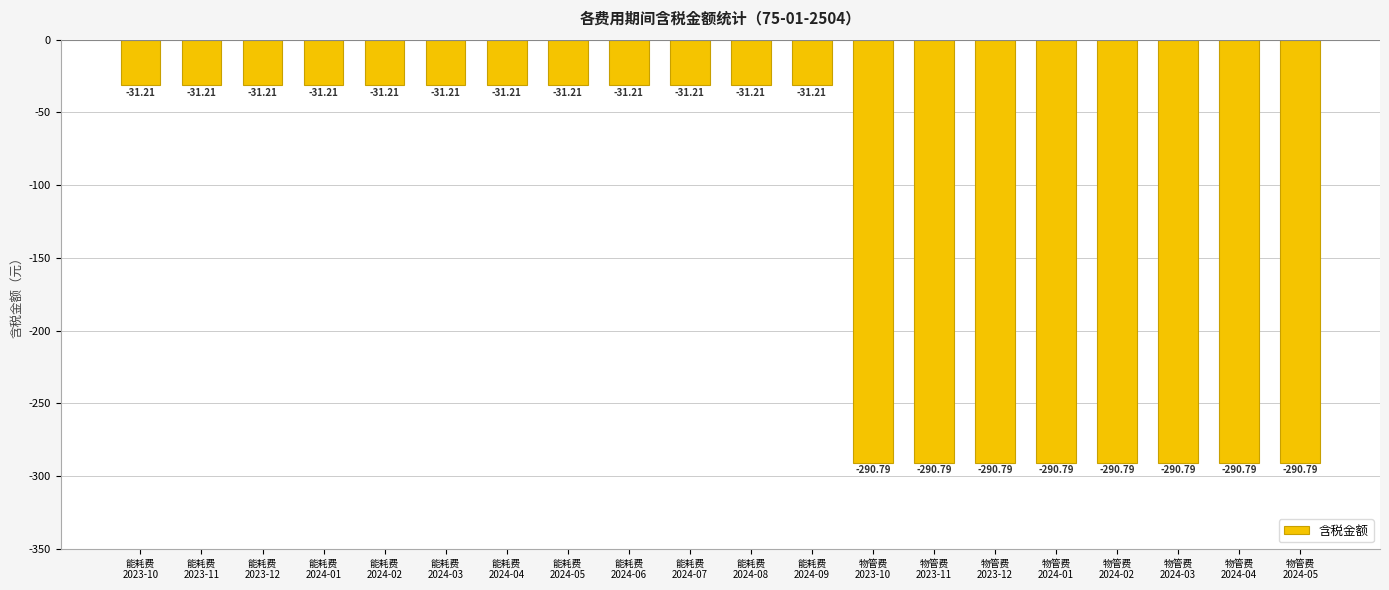

What is the maximum value shown in the chart?

-31.2